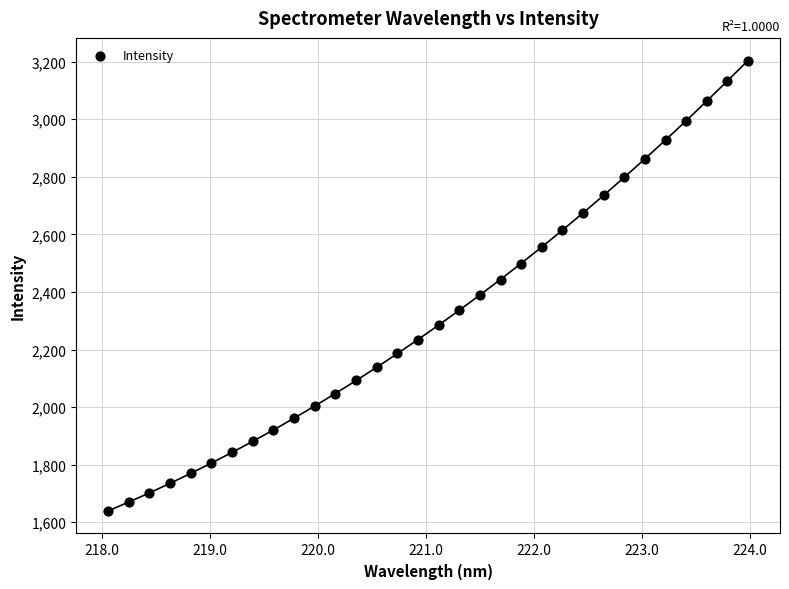

What is the range of X values (max minus min)?

5.9